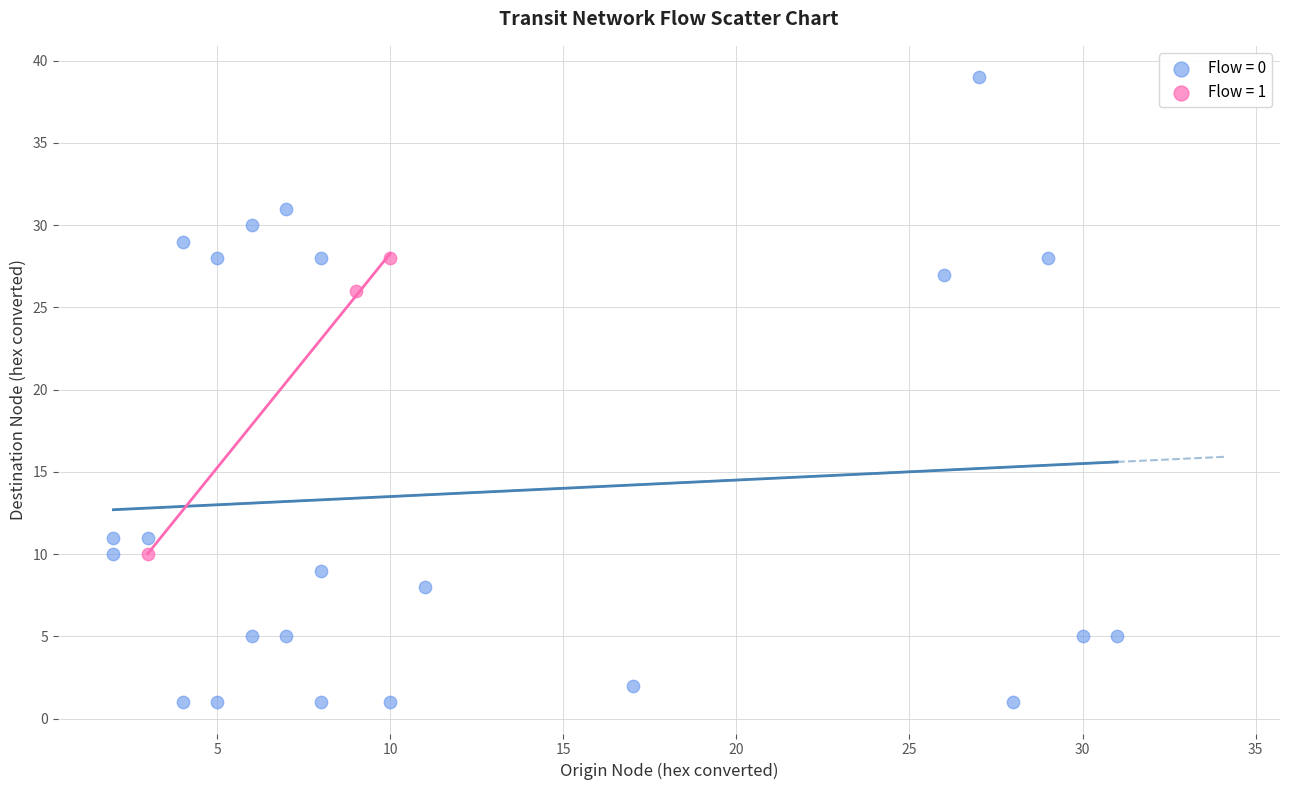

Which series contains the lowest Y value?

Flow = 0